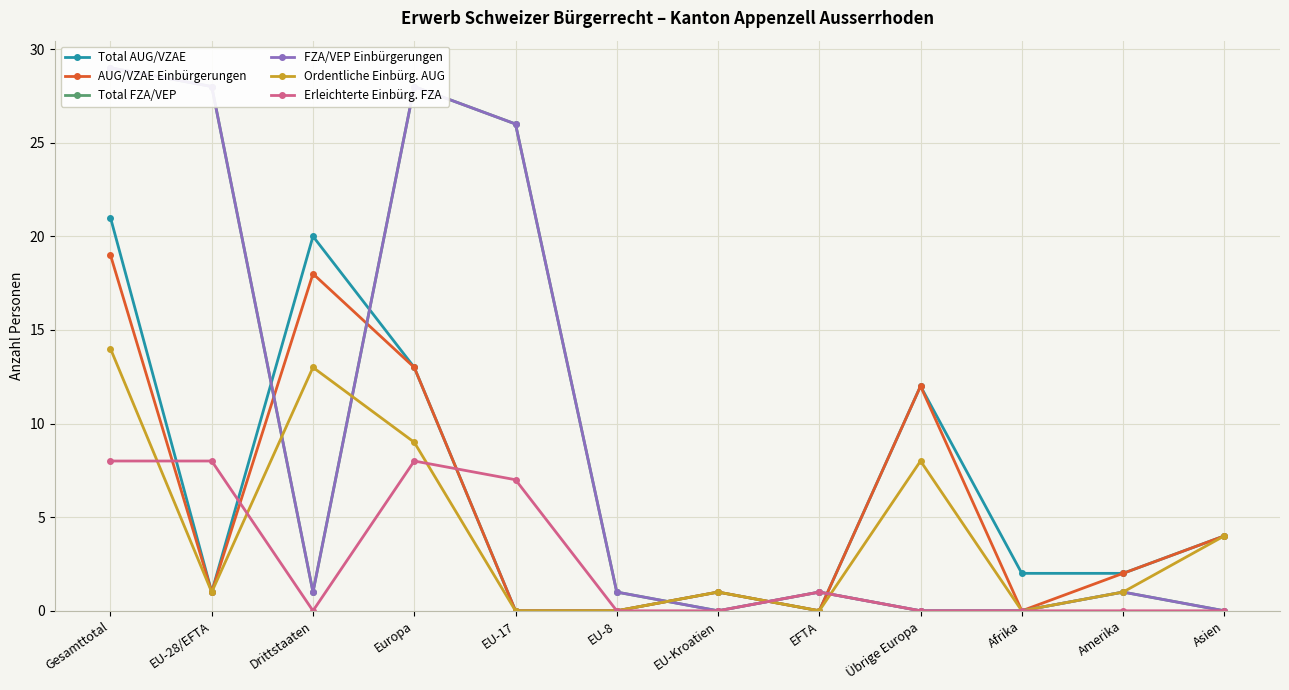

Which label corresponds to the smallest value in the chart?

EU-17